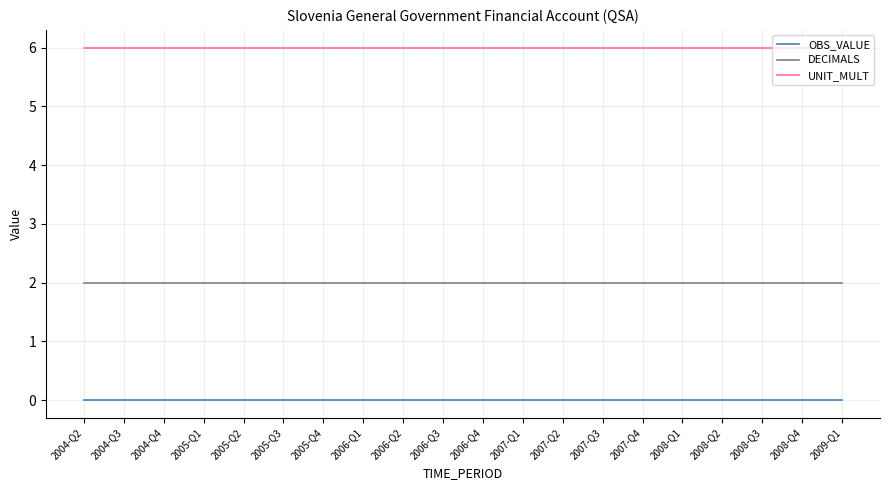

Reading right to left, extract all data points from this chart.

OBS_VALUE: 0	0	0	0	0	0	0	0	0	0	0	0	0	0	0	0	0	0	0	0
DECIMALS: 2	2	2	2	2	2	2	2	2	2	2	2	2	2	2	2	2	2	2	2
UNIT_MULT: 6	6	6	6	6	6	6	6	6	6	6	6	6	6	6	6	6	6	6	6